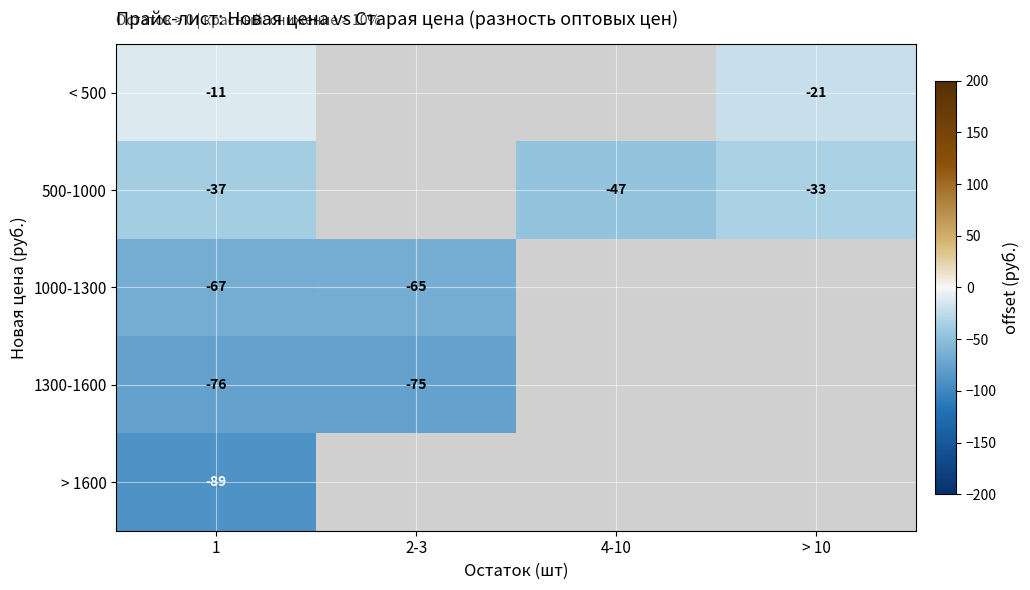

Which series has the widest spread of values?

500-1000